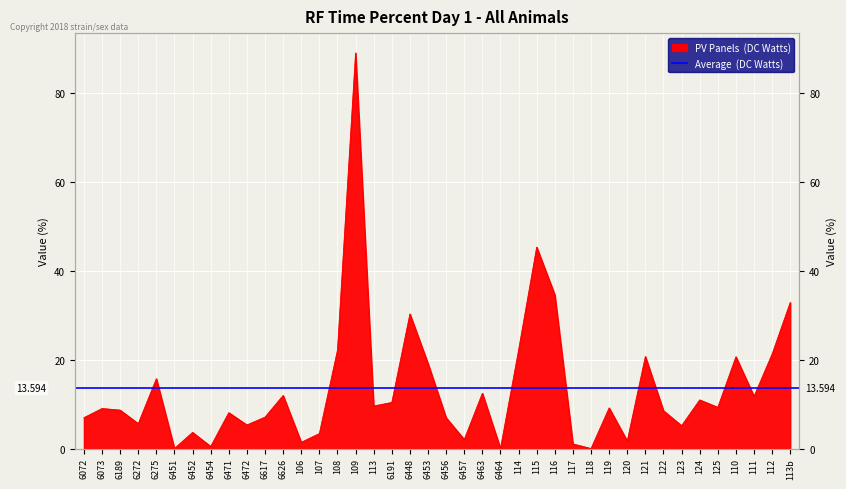

Reading right to left, list all the values displayed in this chart.

113b=32.9	112=21.3	111=11.7	110=20.6	125=9.3	124=10.9	123=5.1	122=8.5	121=20.7	120=1.7	119=9.1	118=0.0	117=1.0	116=34.6	115=45.3	114=22.1	6464=0.0	6463=12.4	6457=2.0	6456=6.9	6453=19.1	6448=30.3	6191=10.4	113=9.6	109=89.0	108=22.1	107=3.4	106=1.4	6626=11.9	6617=7.1	6472=5.3	6471=8.1	6454=0.5	6452=3.6	6451=0.0	6275=15.7	6272=5.6	6189=8.6	6073=9.0	6072=6.9